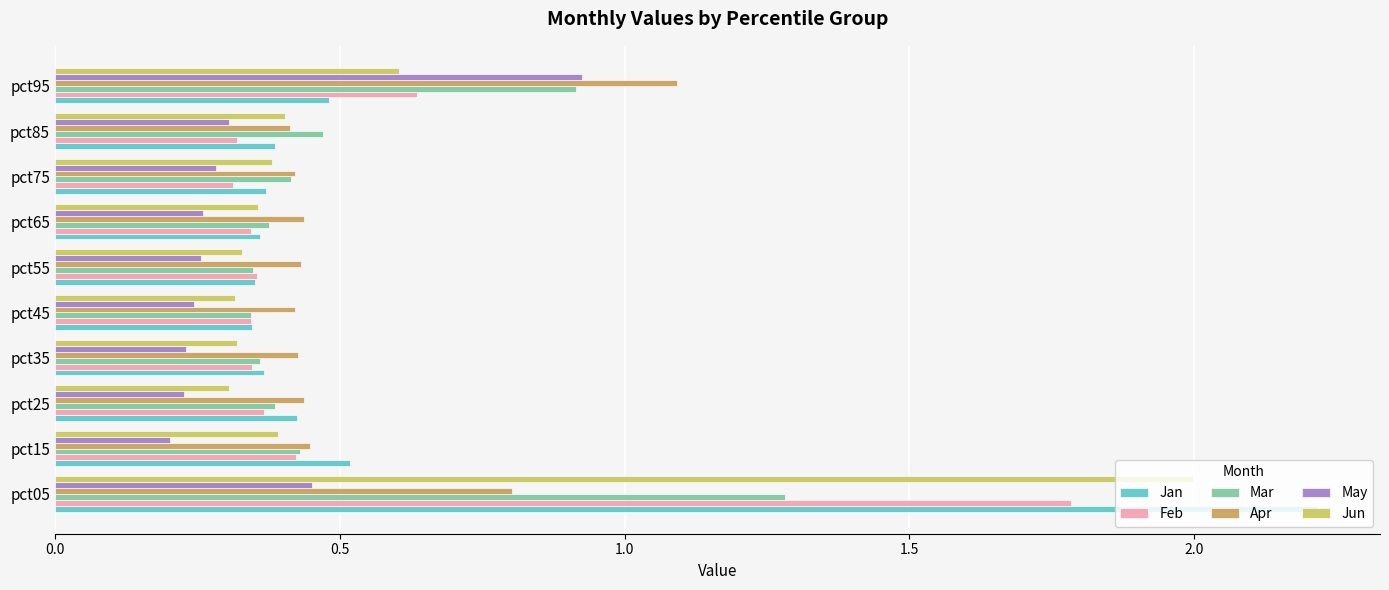

What is the sum of the May values at pct55 and pct05?

0.7